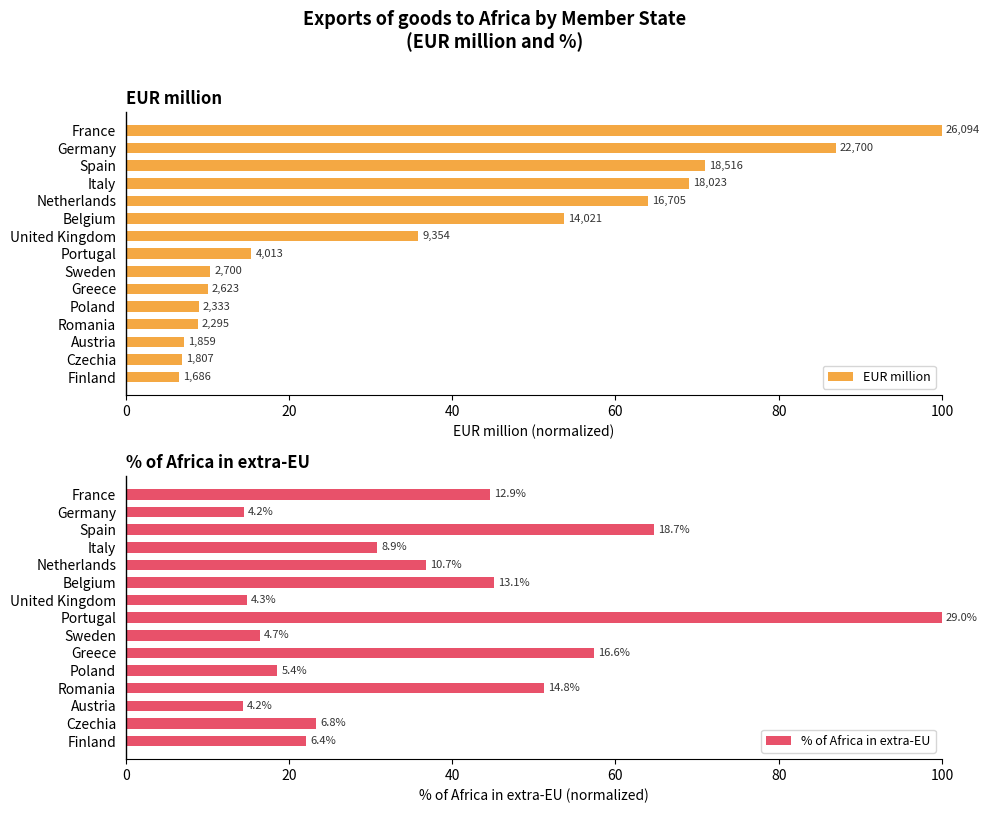

What is the difference between the maximum and minimum values in the % of Africa in extra-EU series?

85.7